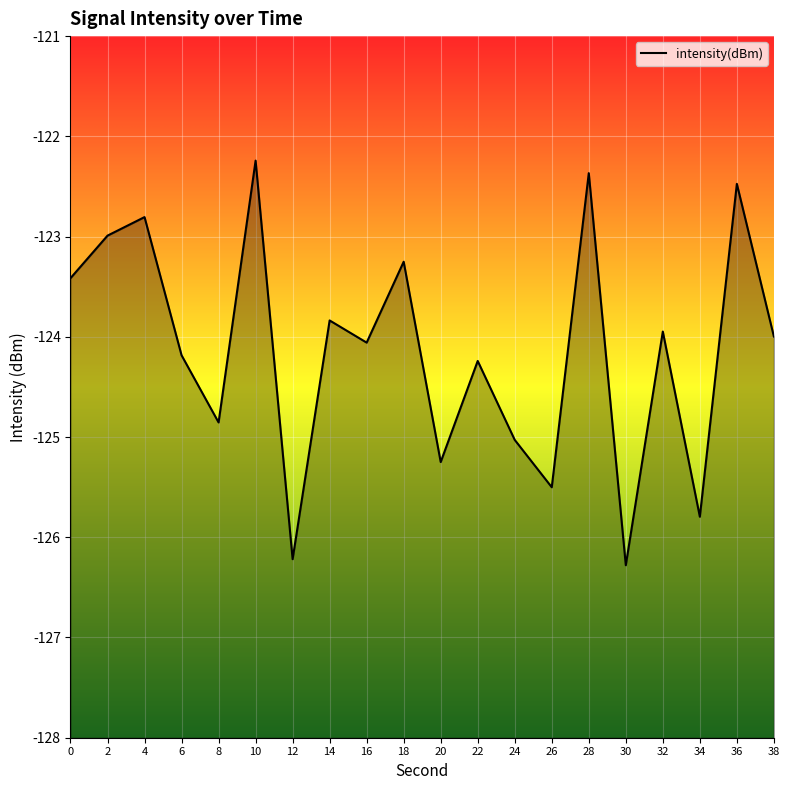

Where does the data first go above -123?

2